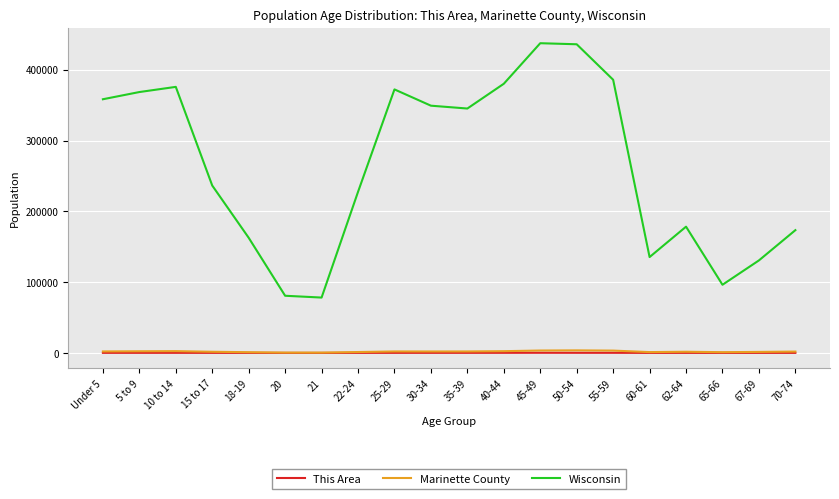

True or false: Marinette County and Wisconsin intersect in this chart.

False